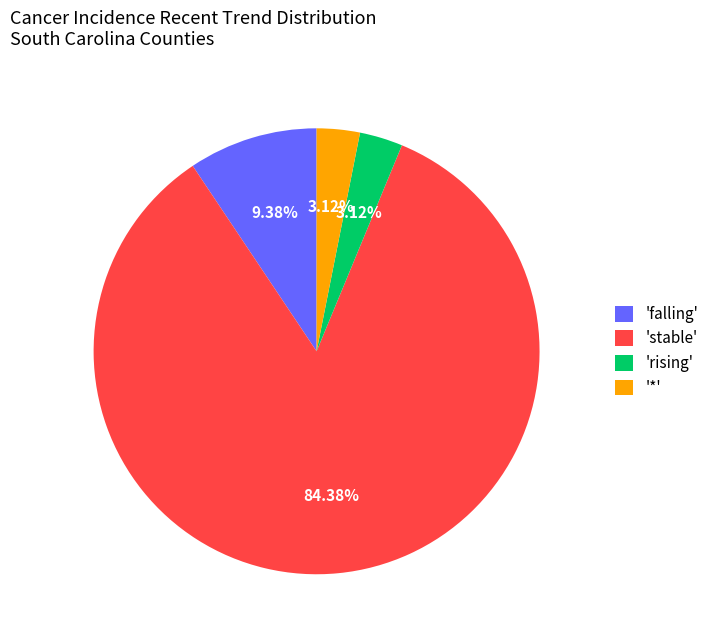

What is the ratio of the value at '*' to the value at 'rising'?

1.0